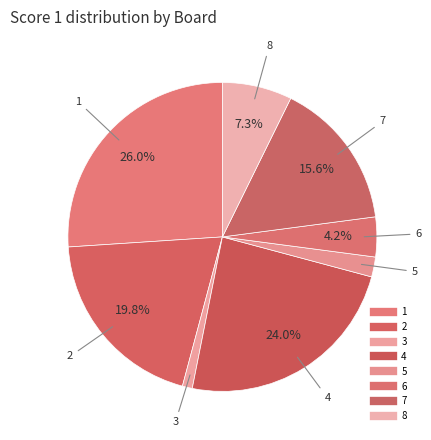

How many segments does this pie chart have?

8